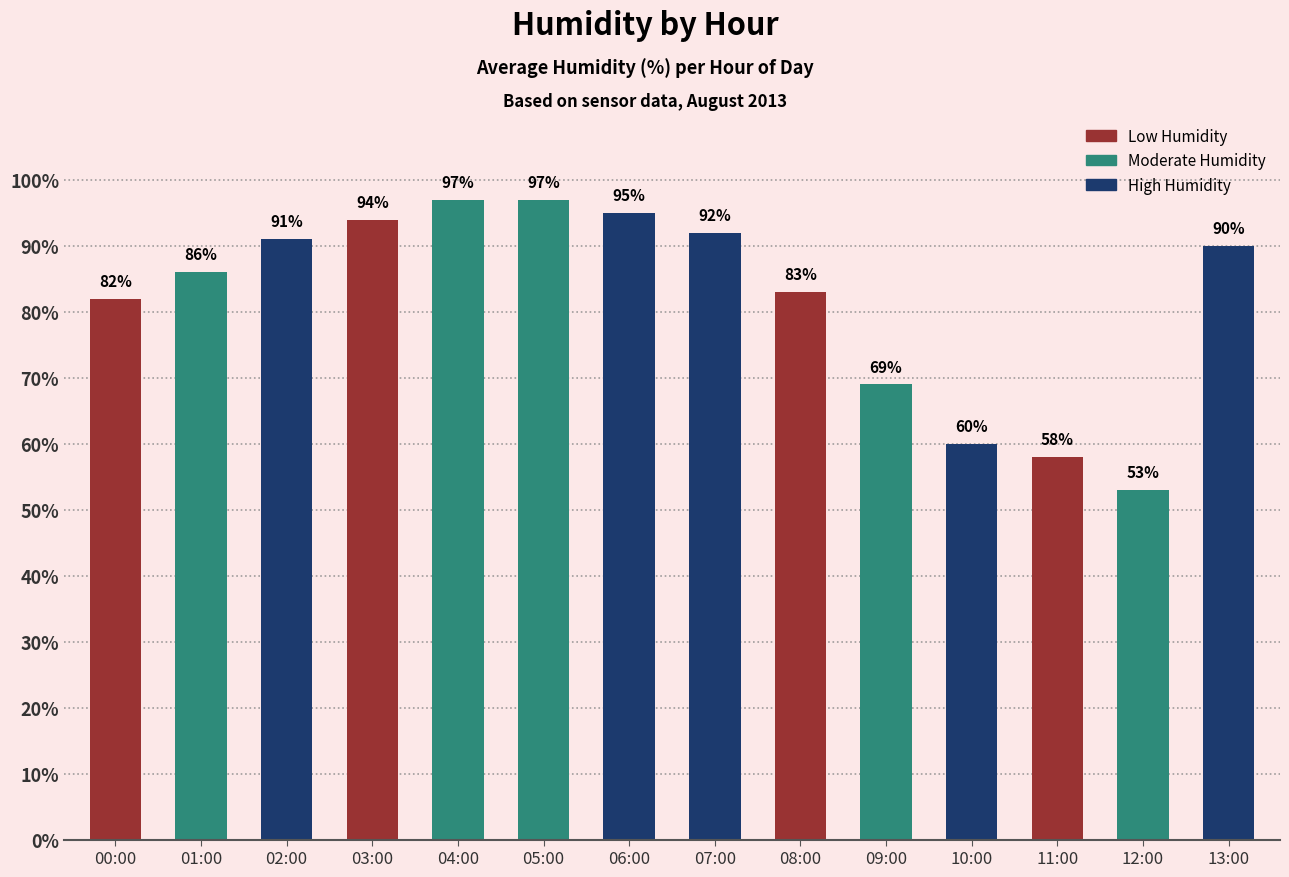

Reading left to right, what are all the values shown in this chart?

82	86	91	94	97	97	95	92	83	69	60	58	53	90